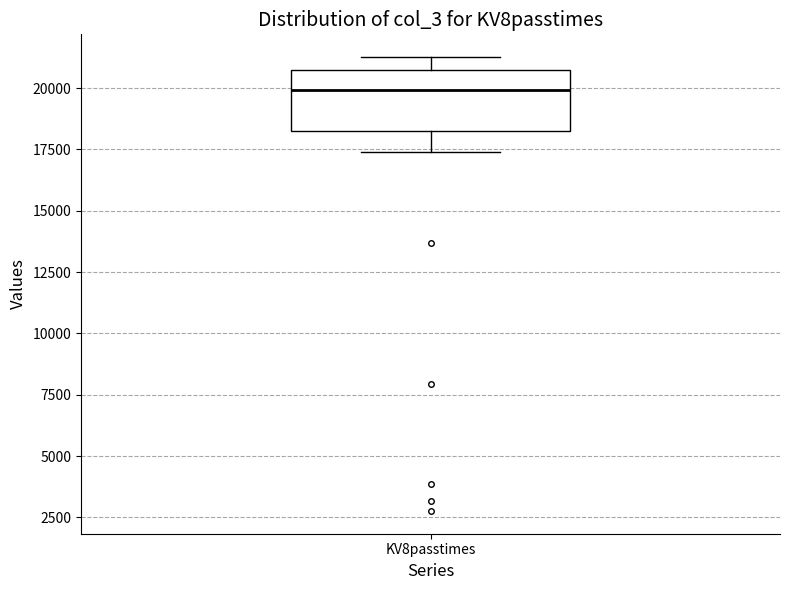

Read this box plot against the y-axis: the position of the median line, the range covered by the box, and the ends of both whiskers. The values are not printed on the chart, so give them approximately, as read against the axis.

median 20000, box 18000 to 20500, whiskers 17500 to 21500